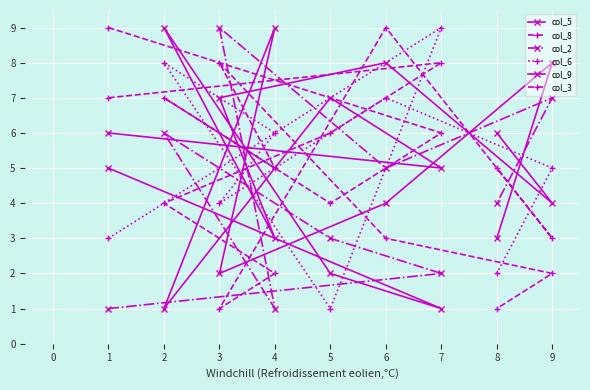

Where does the col_3 series first go above 5?

1